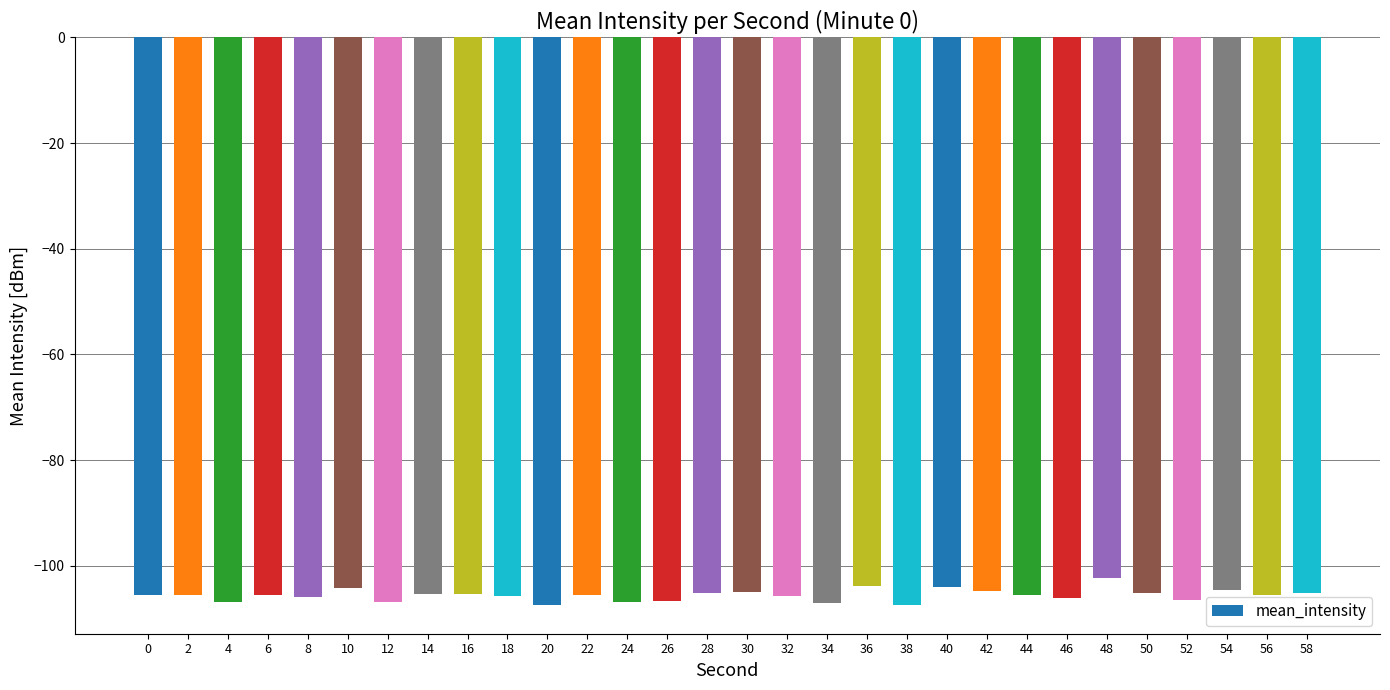

What is the smallest value displayed?

-107.5